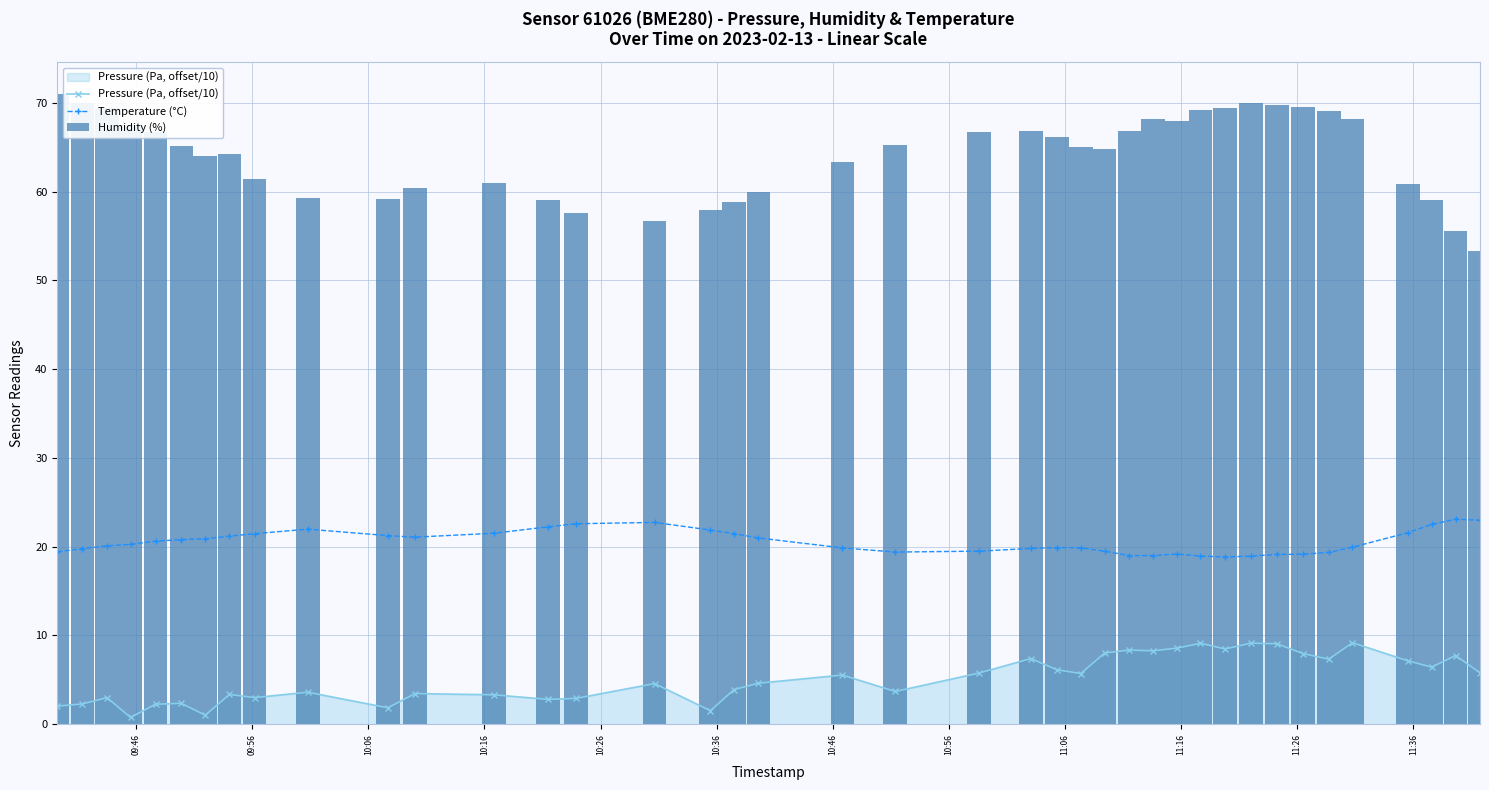

Reading left to right, list all the values displayed in this chart.

Pressure (Pa, offset/10): 2.0	2.3	3.0	0.8	2.2	2.3	1.0	3.3	3.0	3.6	1.8	3.4	3.3	2.8	2.9	4.6	1.5	3.9	4.6	5.5	3.7	5.8	7.4	6.1	5.7	8.0	8.3	8.3	8.6	9.1	8.5	9.1	9.1	8.0	7.3	9.2	7.1	6.4	7.7	5.8
Temperature (°C): 19.4	19.8	20.1	20.3	20.6	20.8	20.9	21.2	21.5	22.0	21.2	21.1	21.5	22.2	22.6	22.7	21.9	21.5	21.0	19.9	19.4	19.5	19.8	19.9	19.9	19.5	19.0	19.0	19.2	18.9	18.8	18.9	19.1	19.1	19.4	19.9	21.6	22.5	23.1	23.0
Humidity (%): 71.0	70.0	69.5	67.5	66.7	65.2	64.0	64.2	61.4	59.2	59.2	60.4	61.0	59.0	57.6	56.7	58.0	58.8	60.0	63.3	65.2	66.7	66.8	66.1	65.0	64.8	66.9	68.2	67.9	69.2	69.4	70.0	69.8	69.6	69.1	68.2	60.9	59.0	55.6	53.3